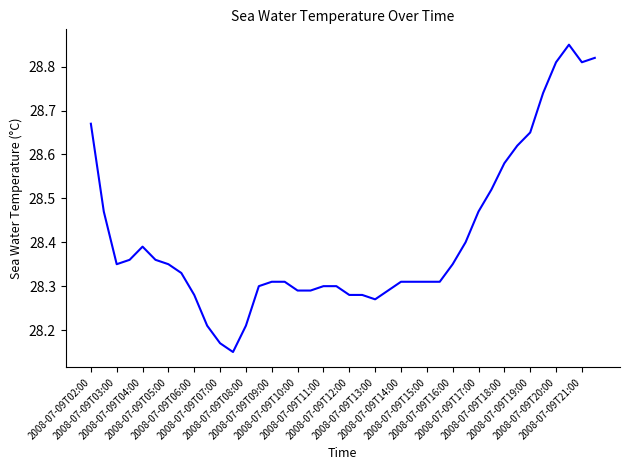

What is the difference between the maximum and minimum values?

0.7